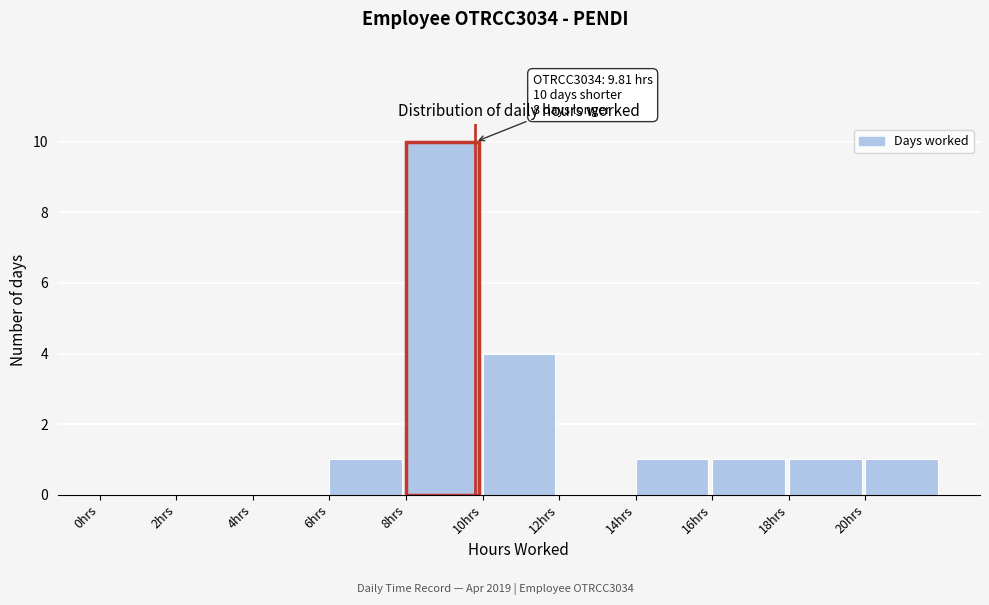

Which range on the x-axis has the tallest bar?

8 to 10